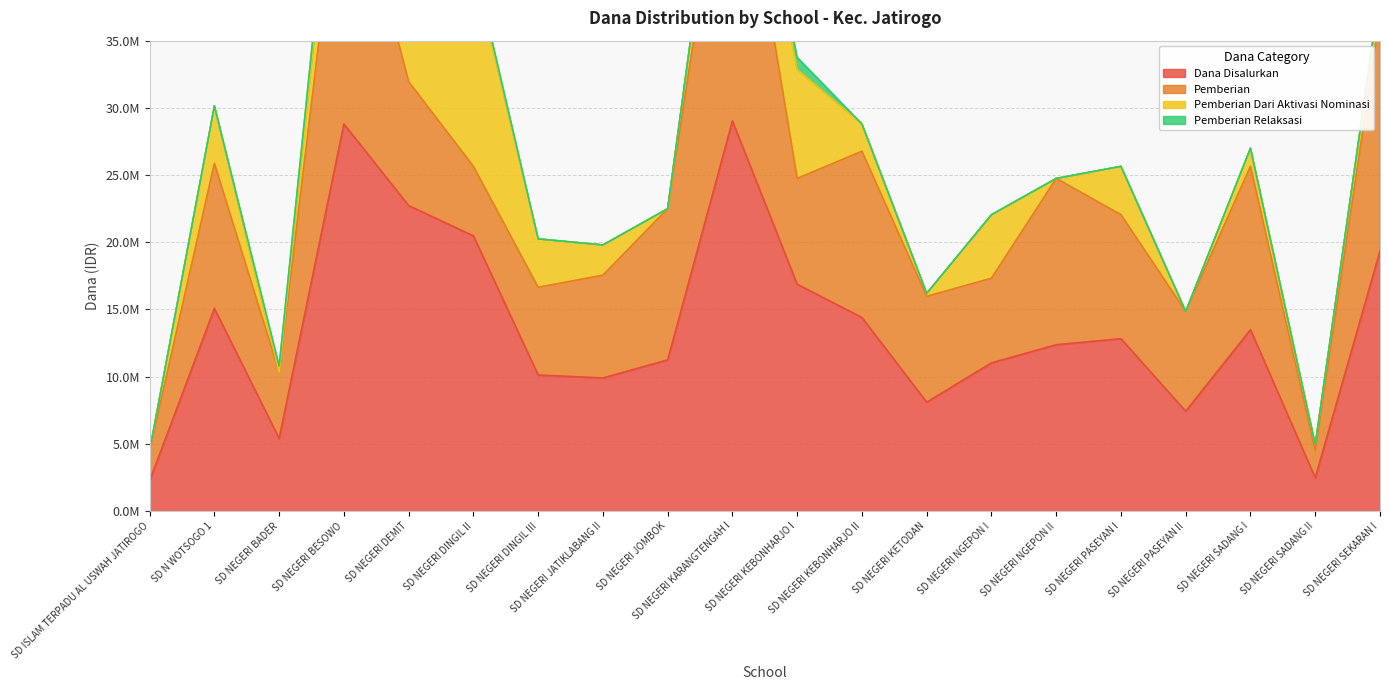

Reading left to right, extract all data points from this chart.

Dana Disalurkan: SD ISLAM TERPADU AL USWAH JATIROGO=2250000	SD N WOTSOGO 1=15075000	SD NEGERI BADER=5400000	SD NEGERI BESOWO=28800000	SD NEGERI DEMIT=22725000	SD NEGERI DINGIL II=20475000	SD NEGERI DINGIL III=10125000	SD NEGERI JATIKLABANG II=9900000	SD NEGERI JOMBOK=11250000	SD NEGERI KARANGTENGAH I=29025000	SD NEGERI KEBONHARJO I=16875000	SD NEGERI KEBONHARJO II=14400000	SD NEGERI KETODAN=8100000	SD NEGERI NGEPON I=11025000	SD NEGERI NGEPON II=12375000	SD NEGERI PASEYAN I=12825000	SD NEGERI PASEYAN II=7425000	SD NEGERI SADANG I=13500000	SD NEGERI SADANG II=2475000	SD NEGERI SEKARAN I=19350000
Pemberian: SD ISLAM TERPADU AL USWAH JATIROGO=2250000	SD N WOTSOGO 1=10800000	SD NEGERI BADER=4950000	SD NEGERI BESOWO=21600000	SD NEGERI DEMIT=9225000	SD NEGERI DINGIL II=5175000	SD NEGERI DINGIL III=6525000	SD NEGERI JATIKLABANG II=7650000	SD NEGERI JOMBOK=11250000	SD NEGERI KARANGTENGAH I=24750000	SD NEGERI KEBONHARJO I=7875000	SD NEGERI KEBONHARJO II=12375000	SD NEGERI KETODAN=7875000	SD NEGERI NGEPON I=6300000	SD NEGERI NGEPON II=12375000	SD NEGERI PASEYAN I=9225000	SD NEGERI PASEYAN II=7425000	SD NEGERI SADANG I=12150000	SD NEGERI SADANG II=2025000	SD NEGERI SEKARAN I=17550000
Pemberian Dari Aktivasi Nominasi: SD ISLAM TERPADU AL USWAH JATIROGO=0	SD N WOTSOGO 1=4275000	SD NEGERI BADER=0	SD NEGERI BESOWO=5850000	SD NEGERI DEMIT=13500000	SD NEGERI DINGIL II=14850000	SD NEGERI DINGIL III=3600000	SD NEGERI JATIKLABANG II=2250000	SD NEGERI JOMBOK=0	SD NEGERI KARANGTENGAH I=4275000	SD NEGERI KEBONHARJO I=8100000	SD NEGERI KEBONHARJO II=2025000	SD NEGERI KETODAN=225000	SD NEGERI NGEPON I=4725000	SD NEGERI NGEPON II=0	SD NEGERI PASEYAN I=3600000	SD NEGERI PASEYAN II=0	SD NEGERI SADANG I=1350000	SD NEGERI SADANG II=450000	SD NEGERI SEKARAN I=1800000
Pemberian Relaksasi: SD ISLAM TERPADU AL USWAH JATIROGO=0	SD N WOTSOGO 1=0	SD NEGERI BADER=450000	SD NEGERI BESOWO=1350000	SD NEGERI DEMIT=0	SD NEGERI DINGIL II=450000	SD NEGERI DINGIL III=0	SD NEGERI JATIKLABANG II=0	SD NEGERI JOMBOK=0	SD NEGERI KARANGTENGAH I=0	SD NEGERI KEBONHARJO I=900000	SD NEGERI KEBONHARJO II=0	SD NEGERI KETODAN=0	SD NEGERI NGEPON I=0	SD NEGERI NGEPON II=0	SD NEGERI PASEYAN I=0	SD NEGERI PASEYAN II=0	SD NEGERI SADANG I=0	SD NEGERI SADANG II=0	SD NEGERI SEKARAN I=0